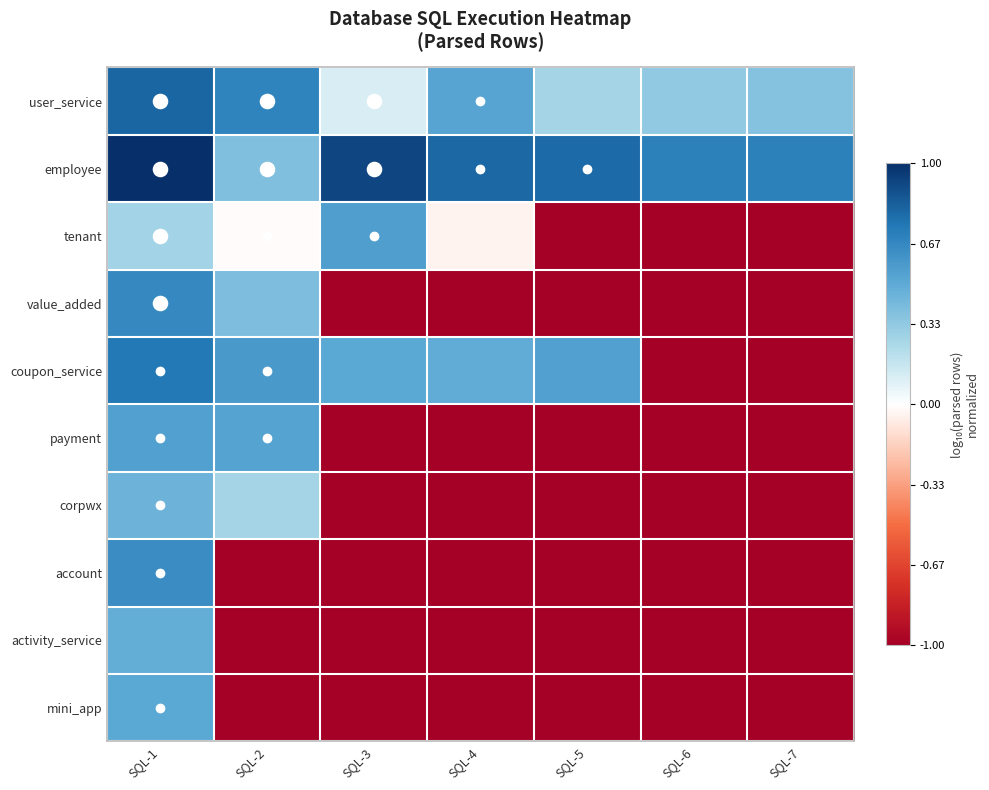

What is the spread (max minus min) of values at SQL-4?

1.8